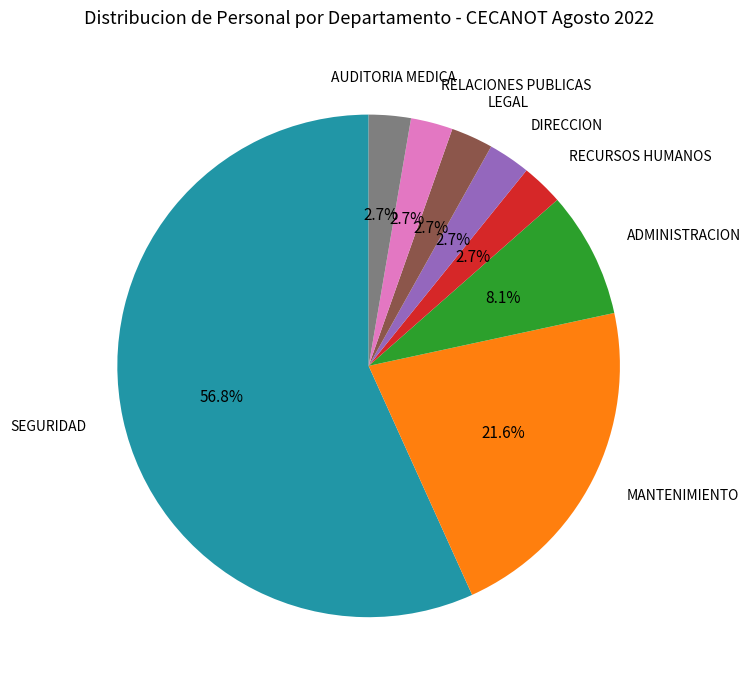

Is there any slice that represents more than half of the pie?

Yes